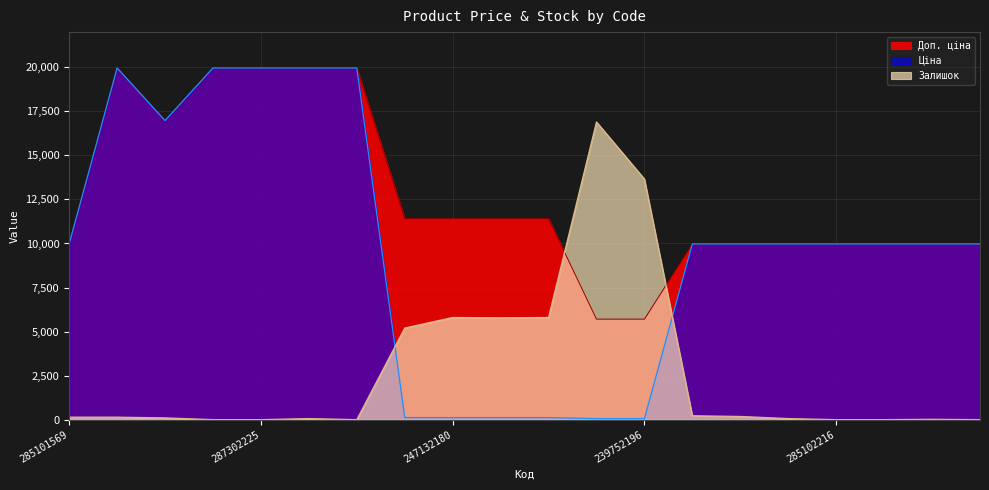

List the series in order of their overall mean, highest first.

Доп. ціна, Ціна, Залишок